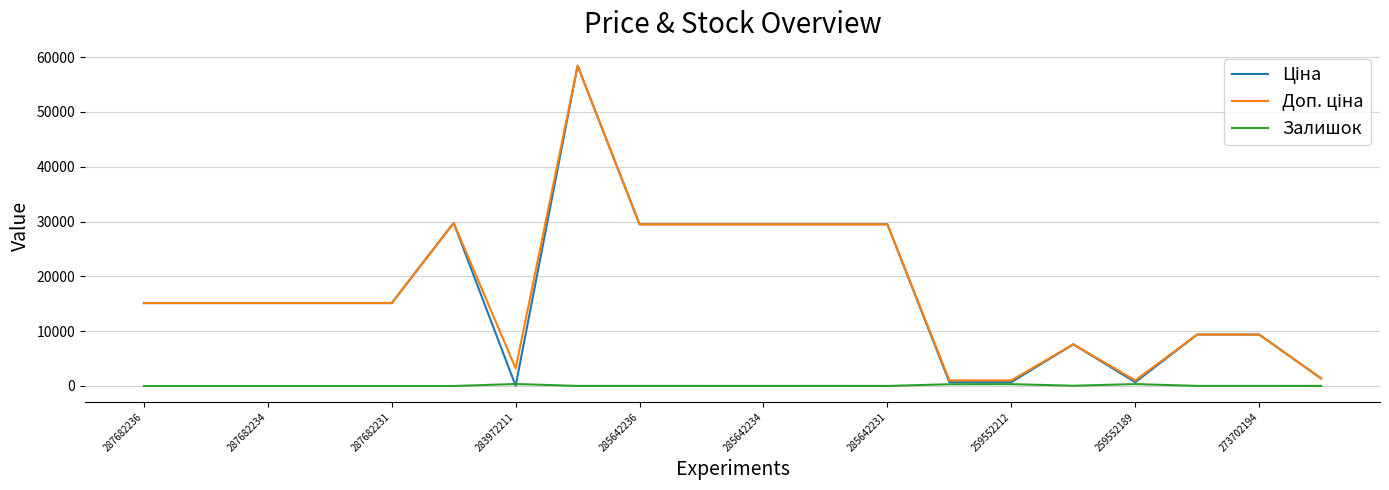

Does the chart display data point markers on the line(s)?

No